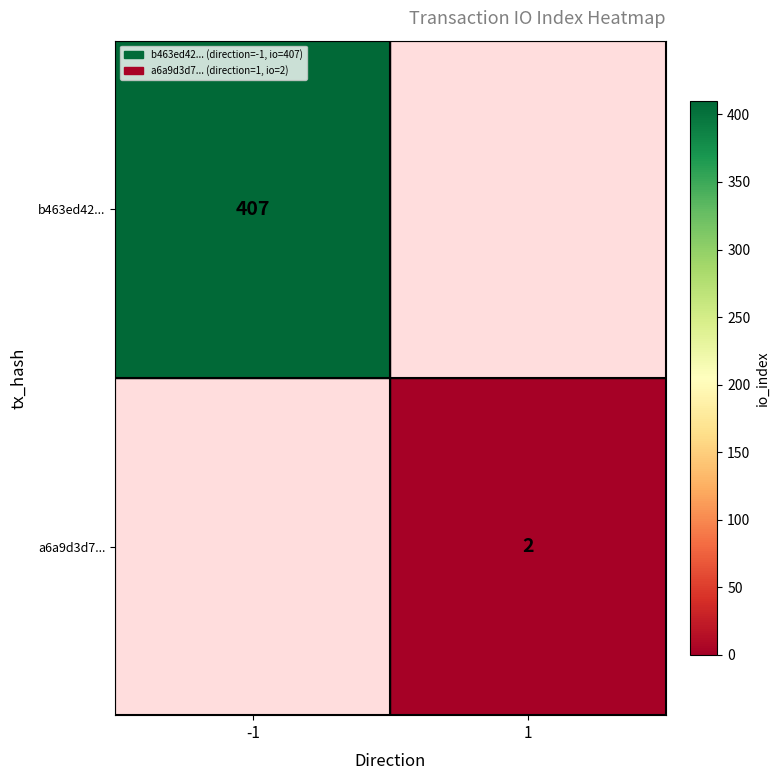

The a6a9d3d7... series shows 2 at 1. True or false?

True